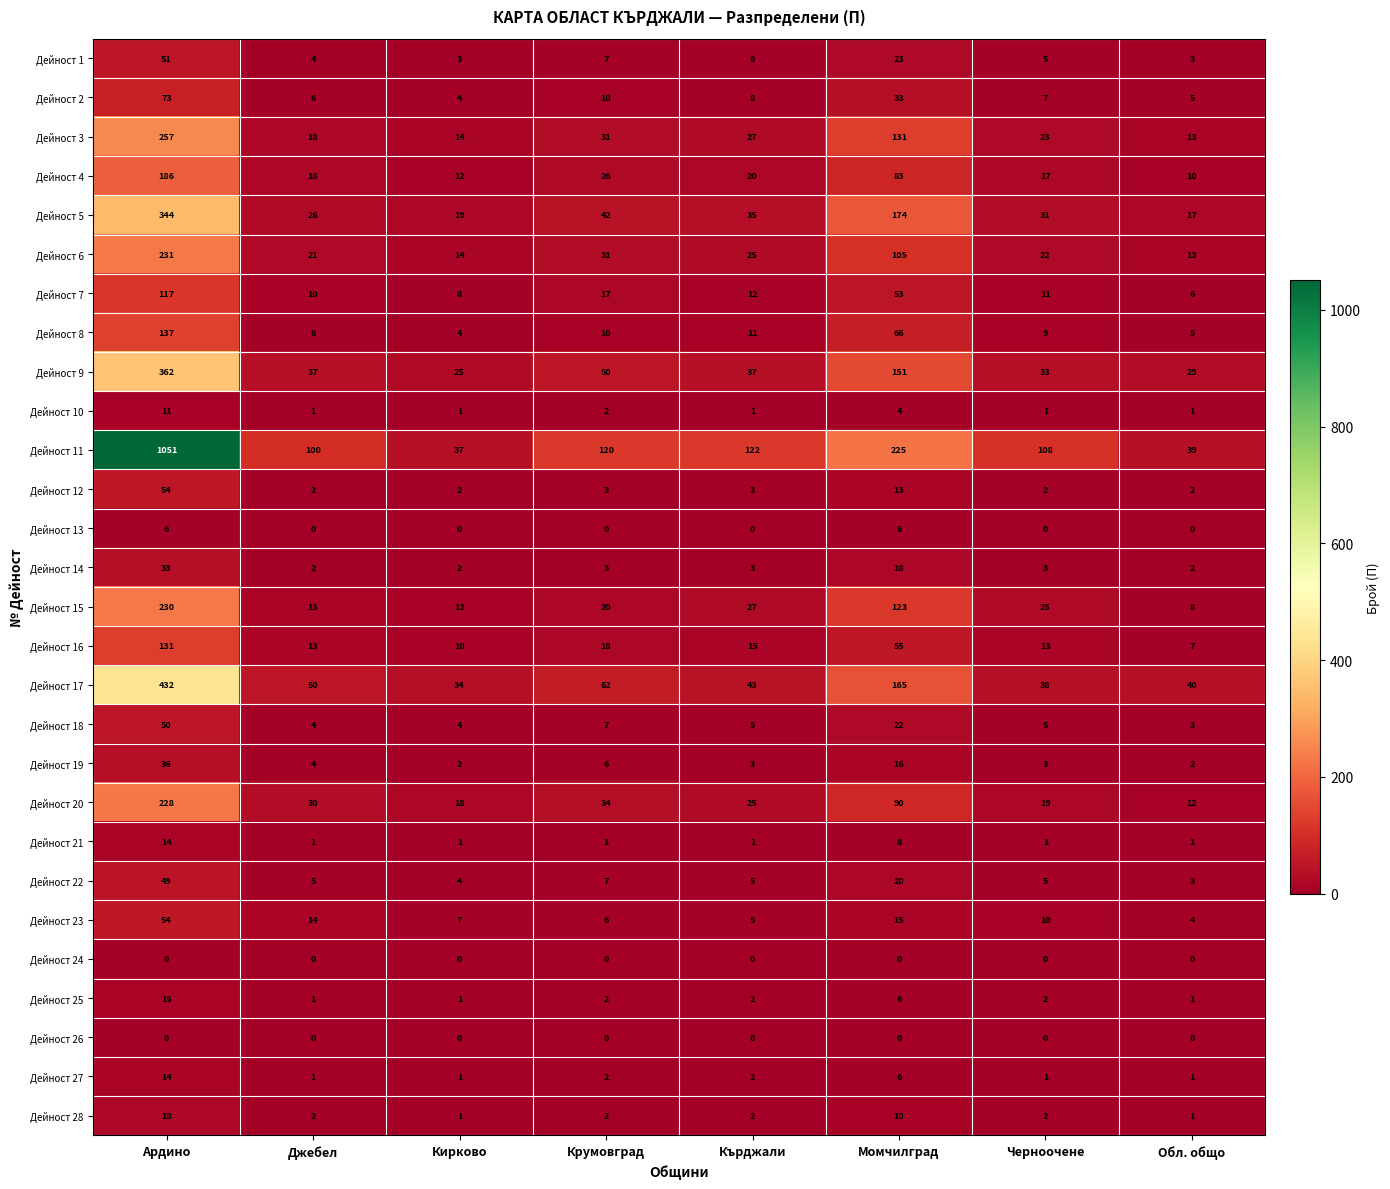

What is the spread (max minus min) of values at Джебел?

100